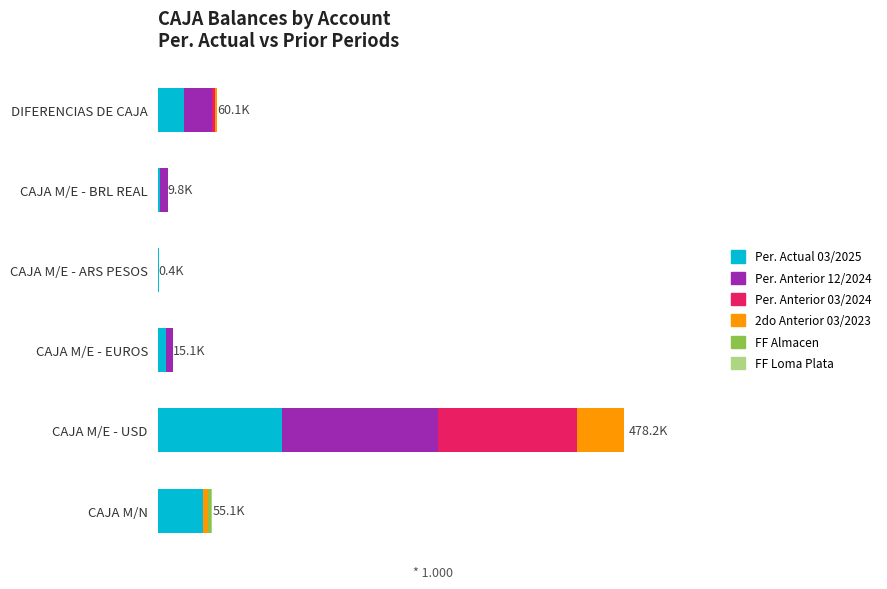

Which series has the largest range (max minus min)?

Per. Anterior 12/2024